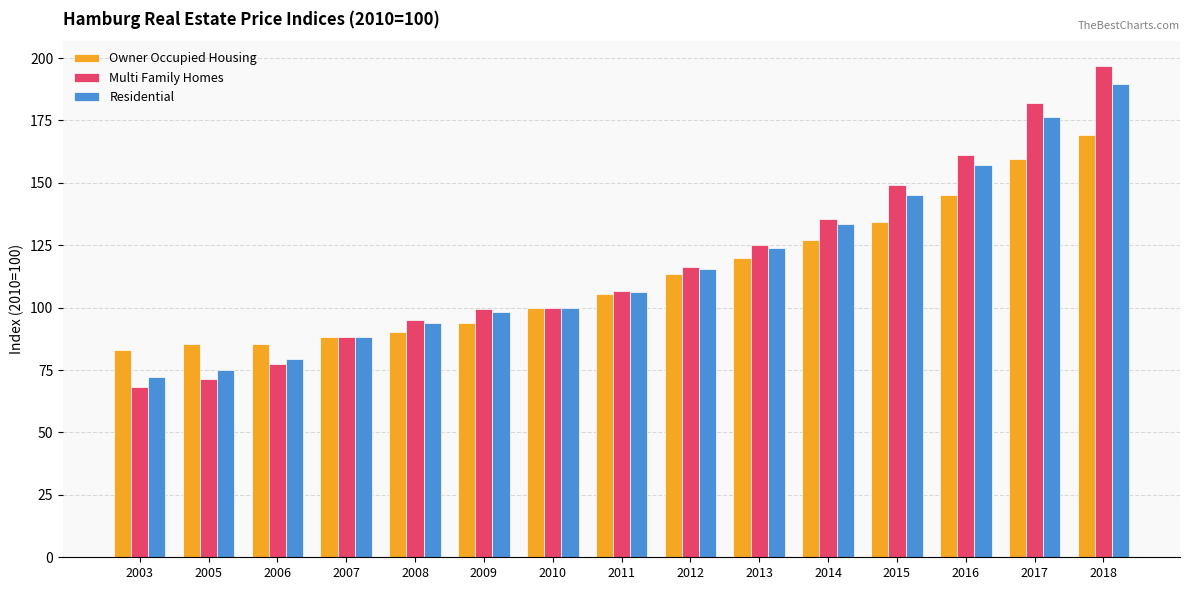

True or false: Owner Occupied Housing has a value of 85.3 at 2005.

True